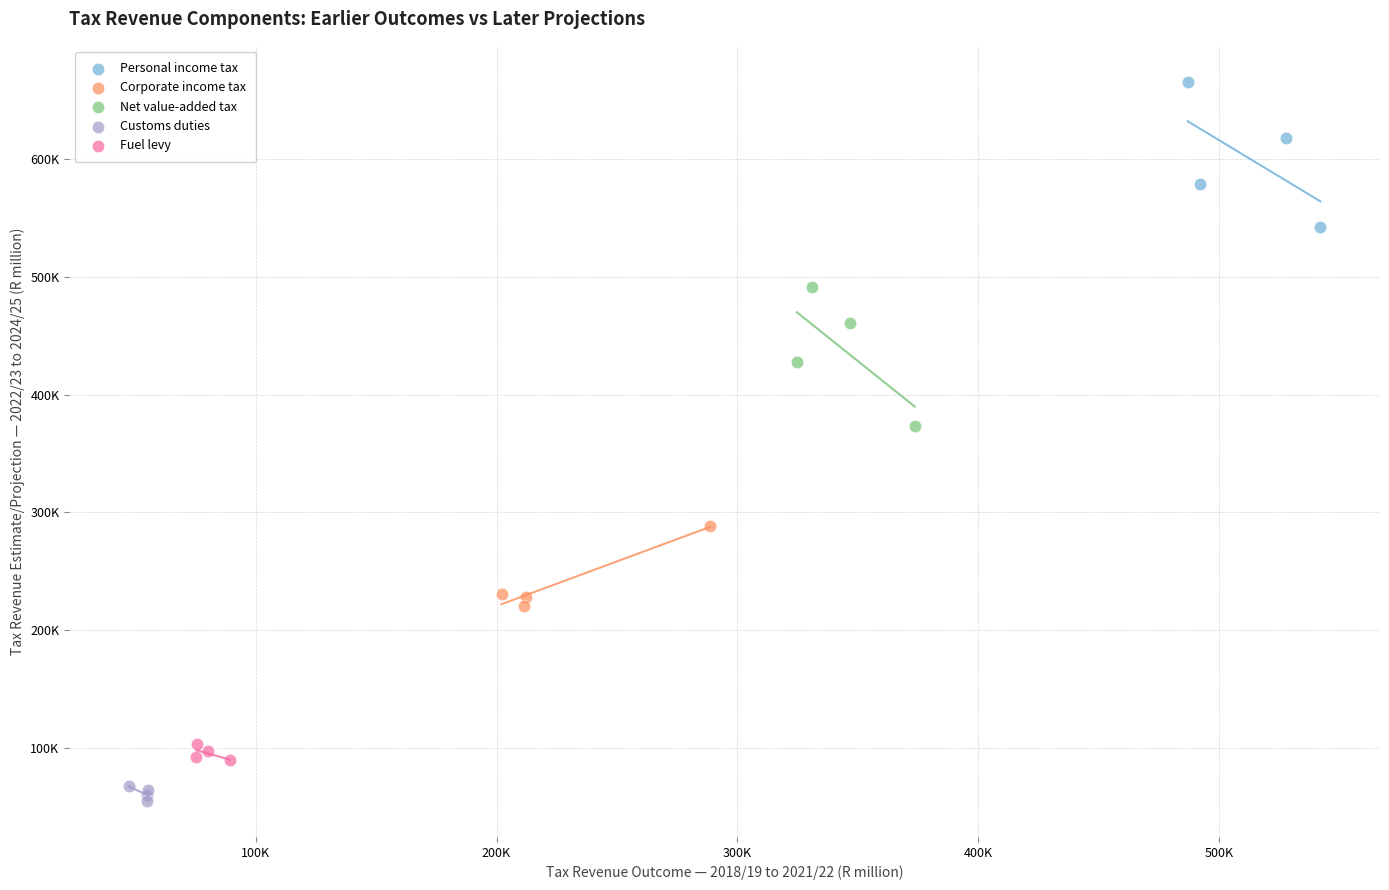

Which series has the largest Y range (max minus min)?

Personal income tax